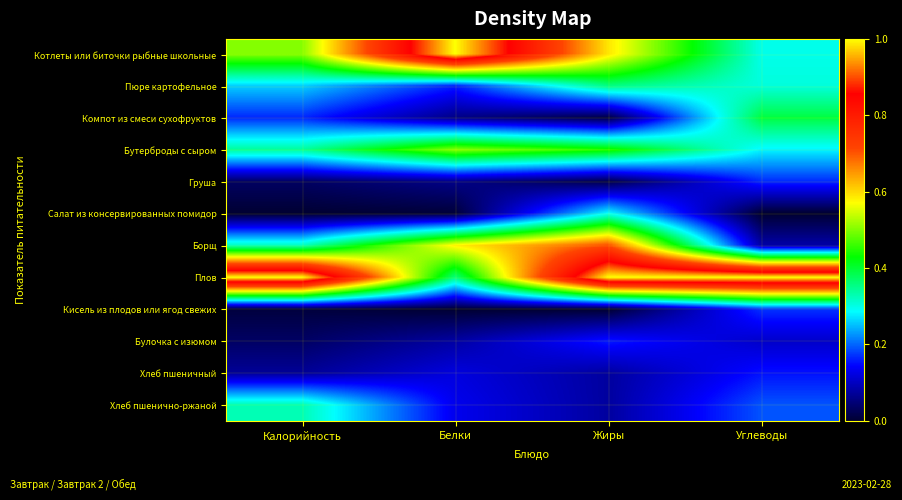

What is the total value across all series at Жиры?

3.7